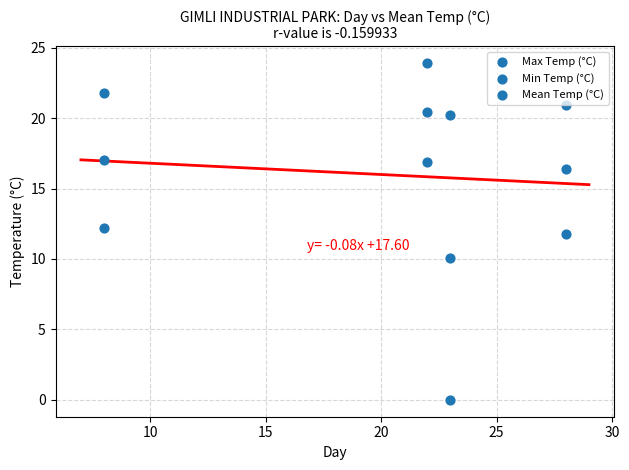

How many data points are displayed?

12